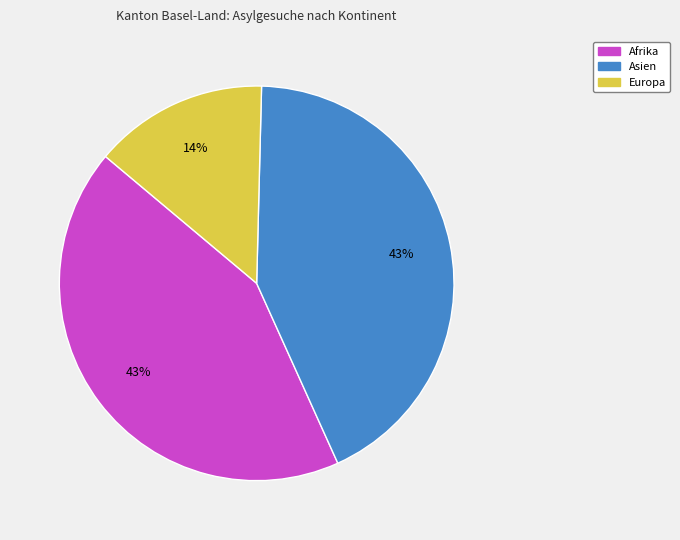

Which has a higher value, Afrika or Europa?

Afrika